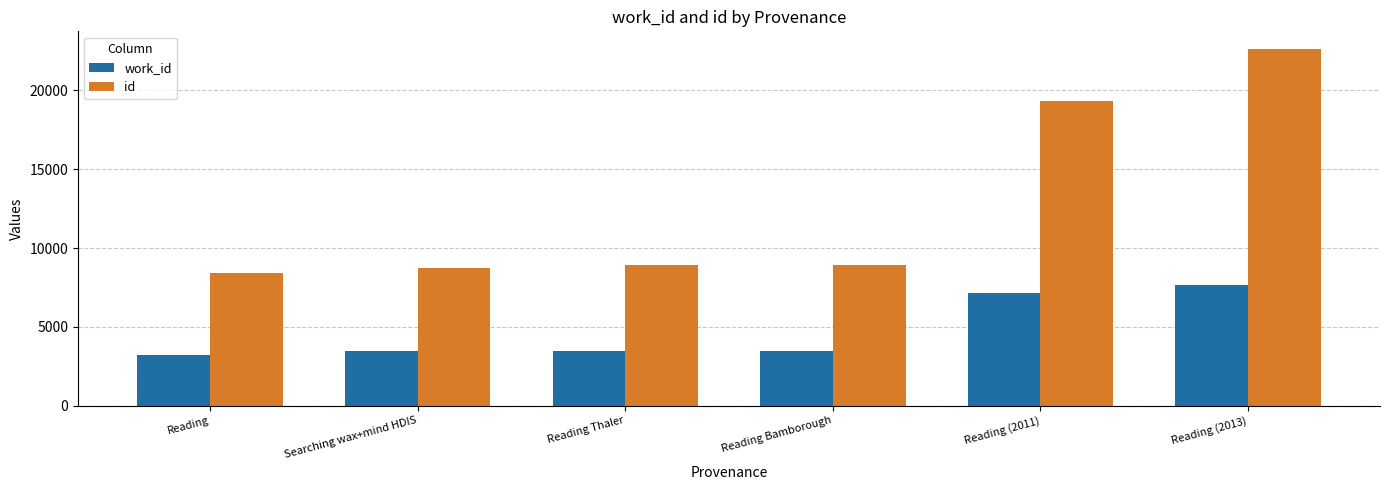

The value of work_id at Reading Bamborough is 2401. True or false?

False